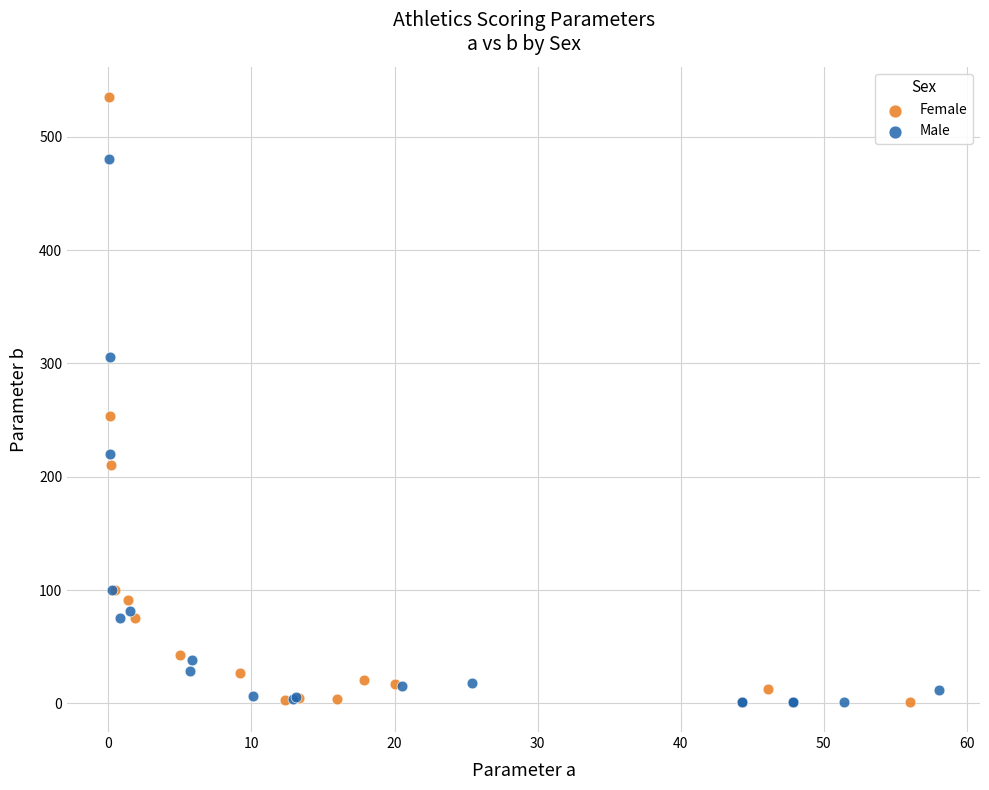

What are all the series names shown in the legend?

Female, Male